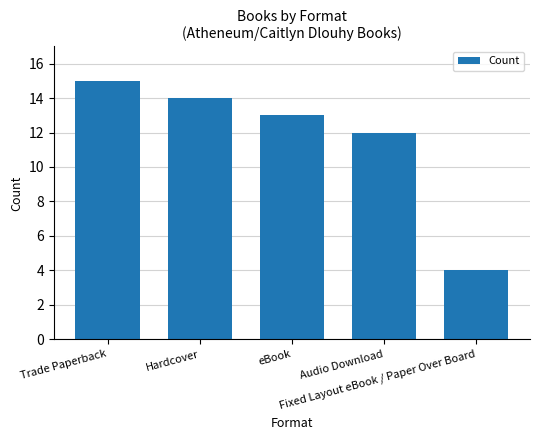

What is the approximate value at Fixed Layout eBook / Paper Over Board?

4